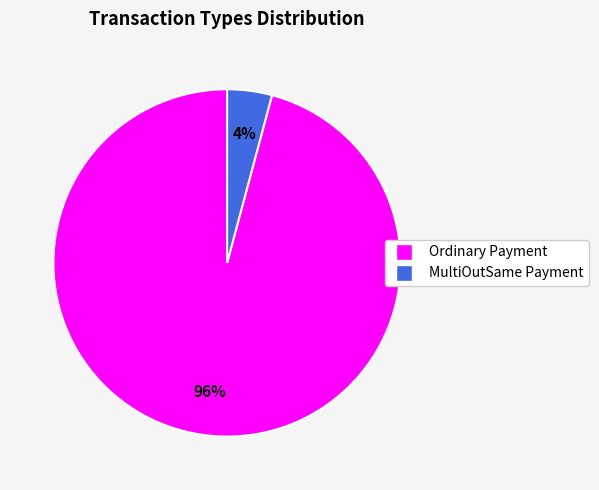

Between MultiOutSame Payment and Ordinary Payment, which is larger?

Ordinary Payment